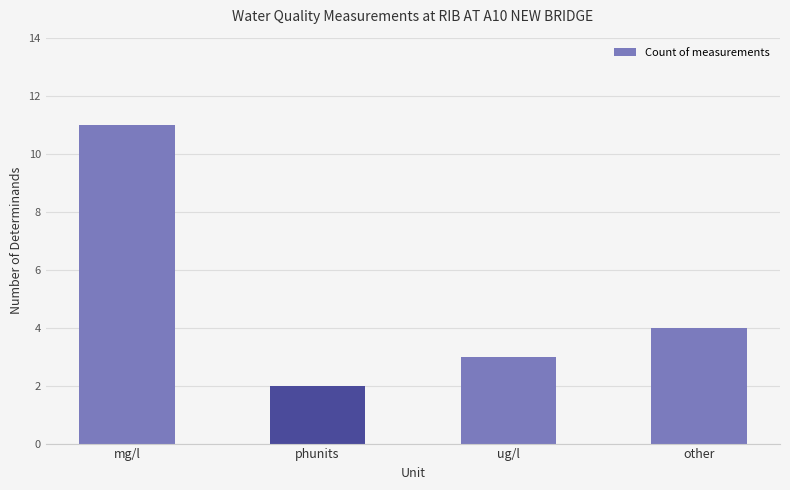

What is the approximate value at phunits?

2